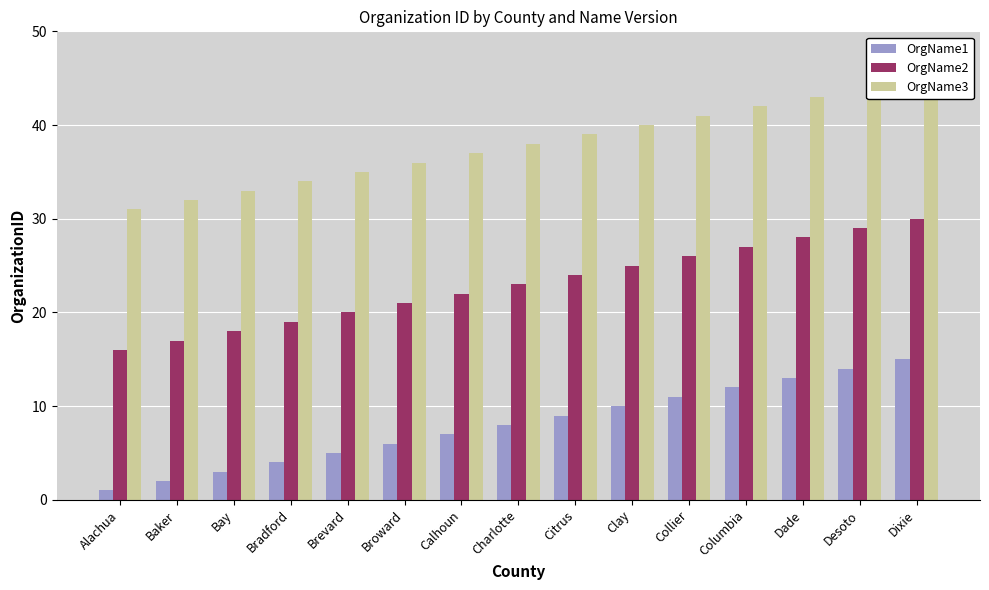

How many groups of bars are there?

15